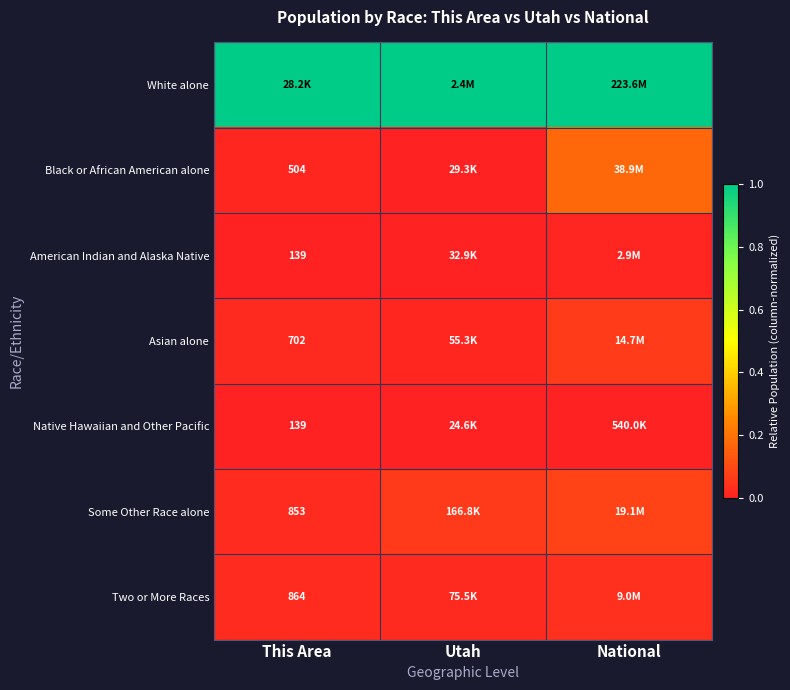

Is it true that Asian alone equals 0.0 at Utah?

False